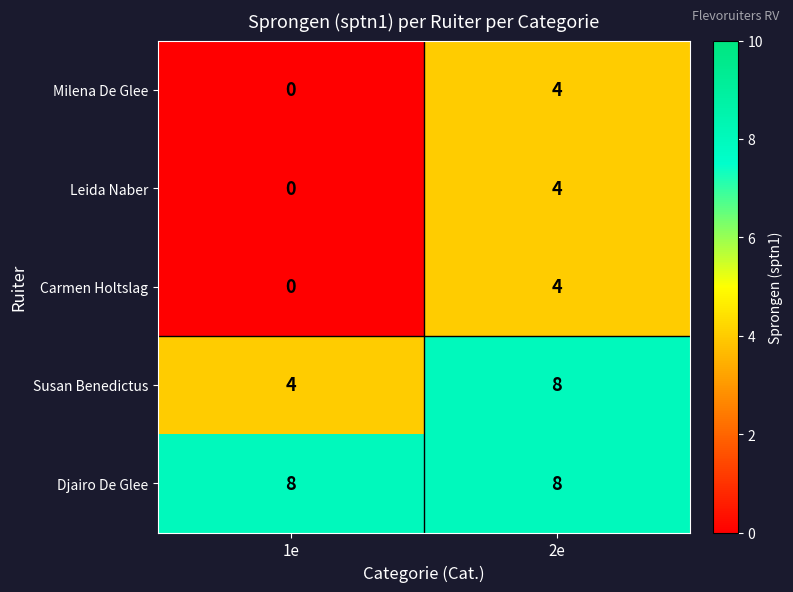

Count the number of data series in this chart.

5